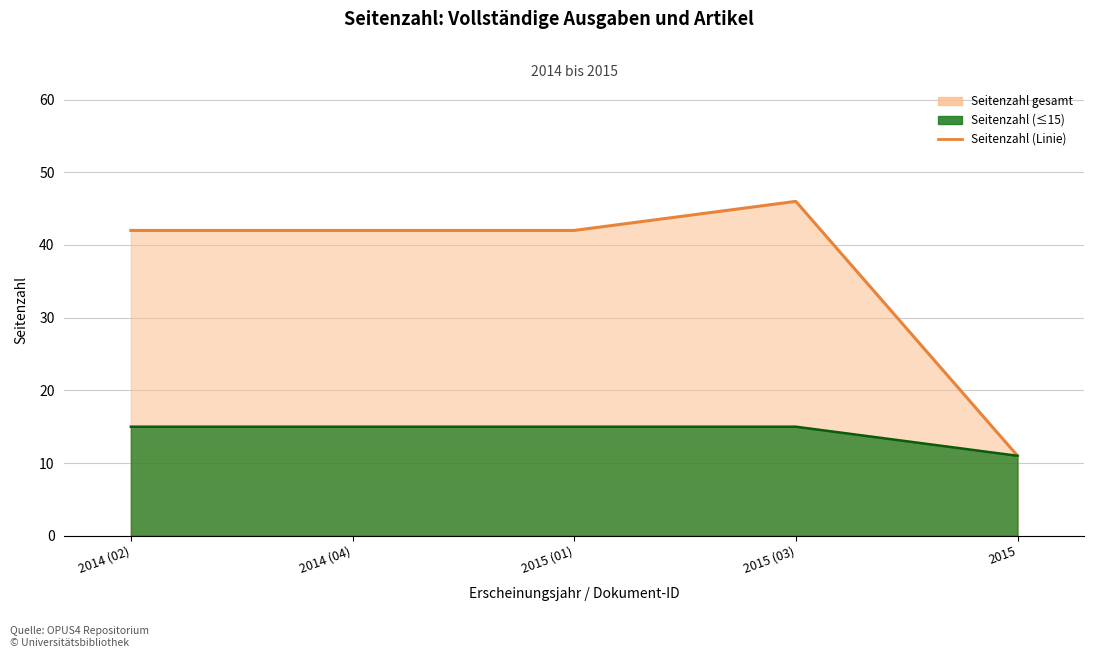

What is the difference between the maximum and minimum values?

35